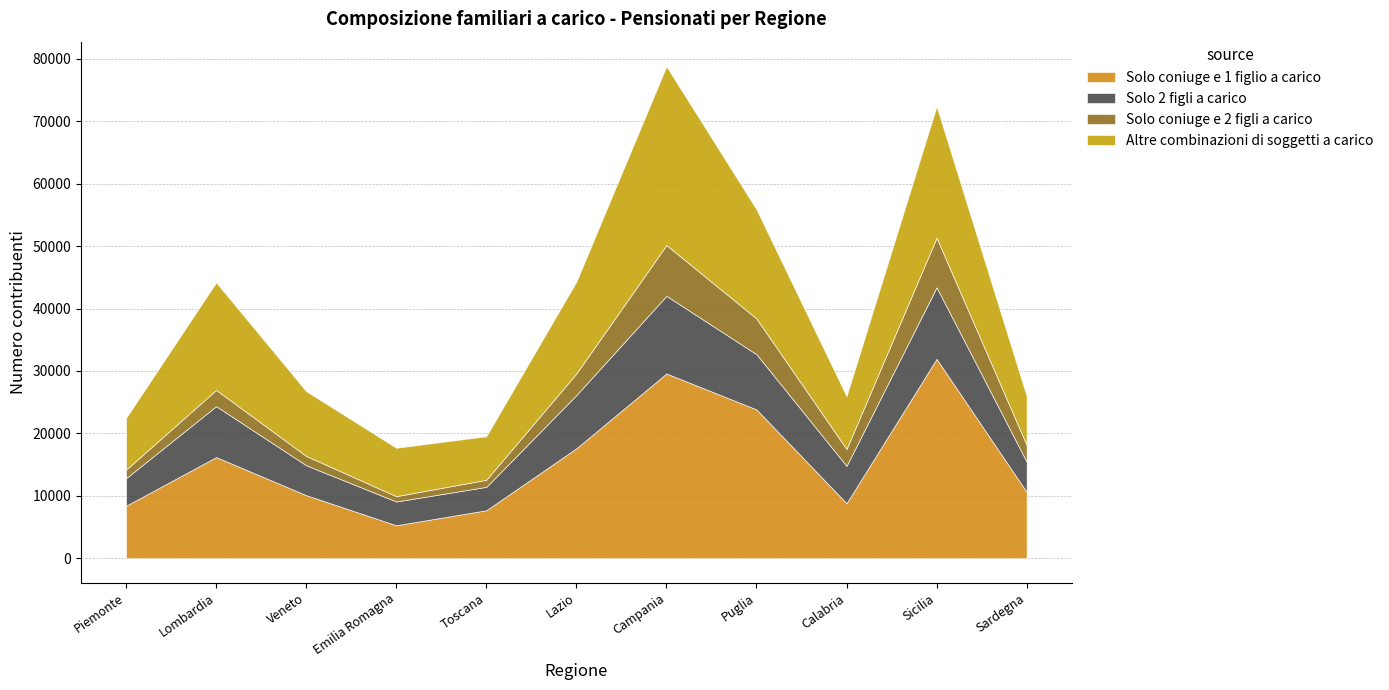

What is the greatest value displayed?

31946